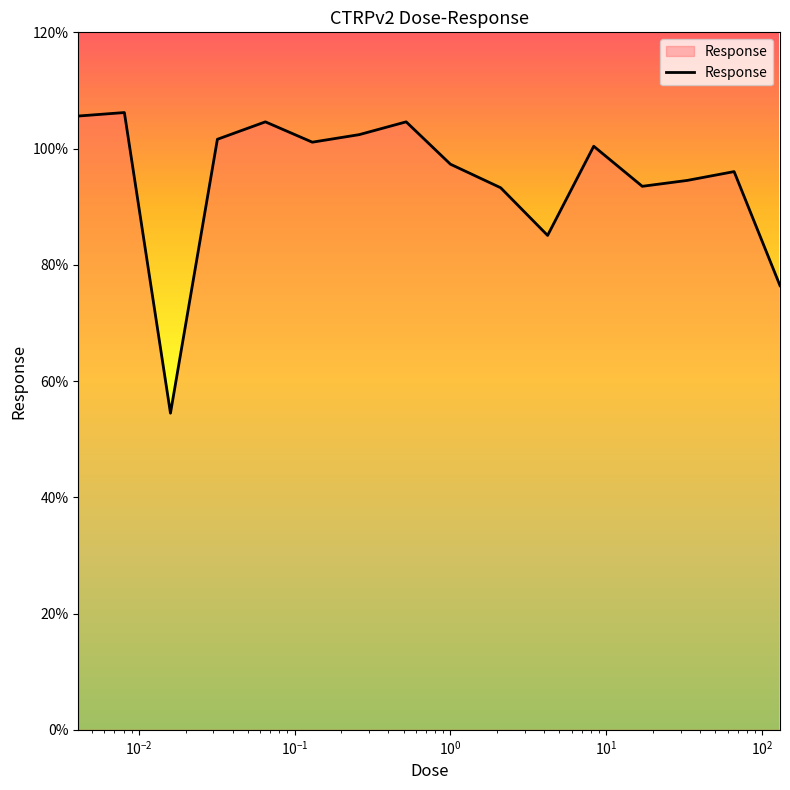

What is the greatest value displayed?

106.2